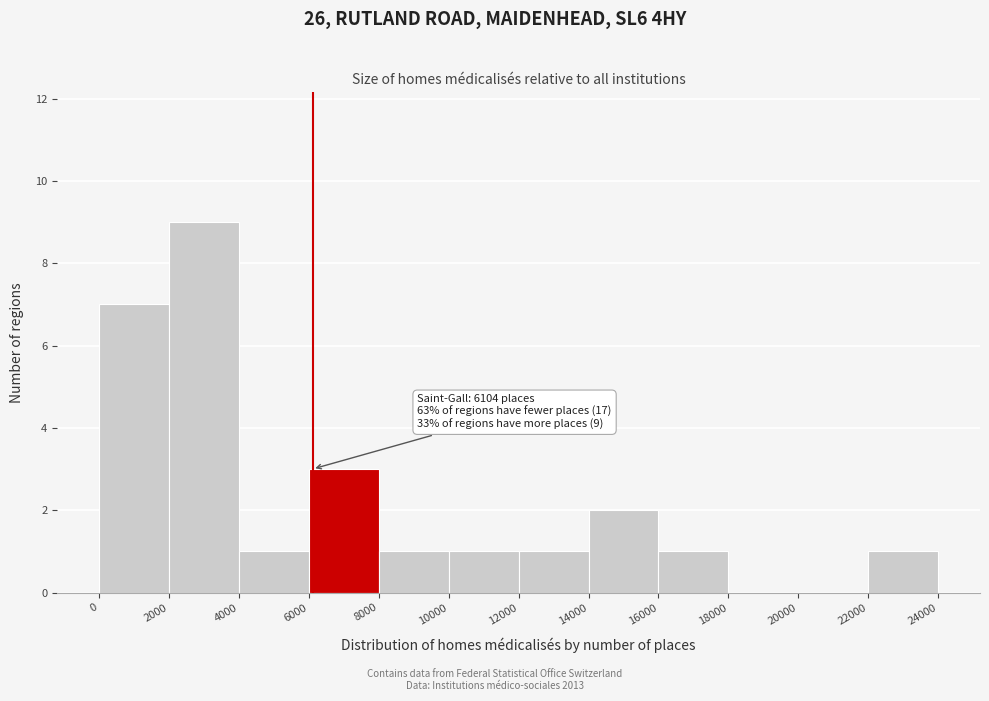

Which range on the x-axis has the tallest bar?

2000 to 4000